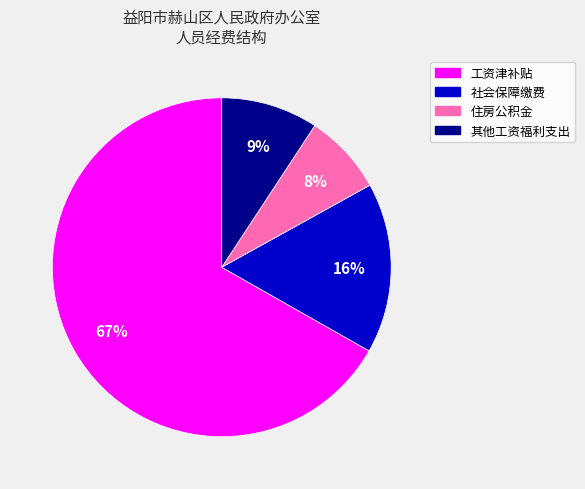

Is there any slice that represents more than half of the pie?

Yes